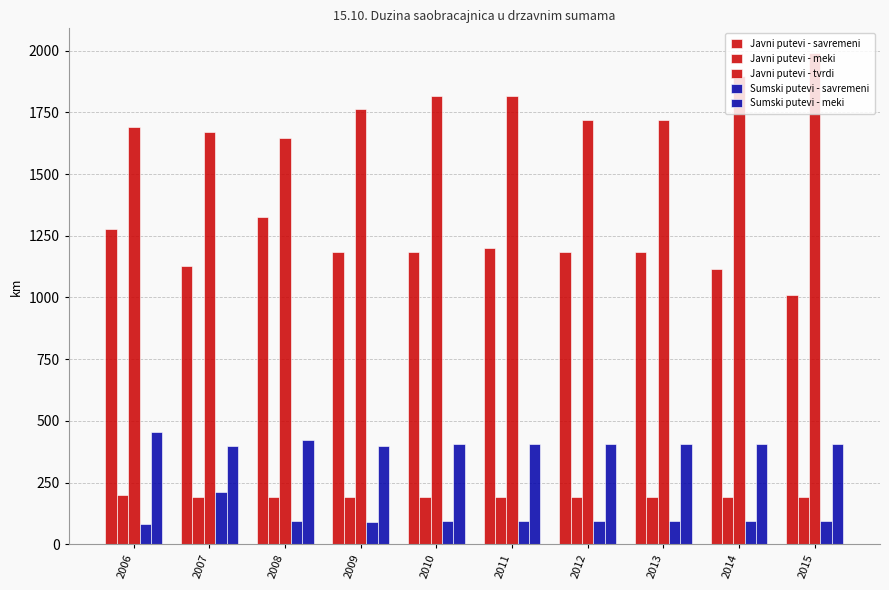

Which has a higher value, 2006 or 2013?

2006